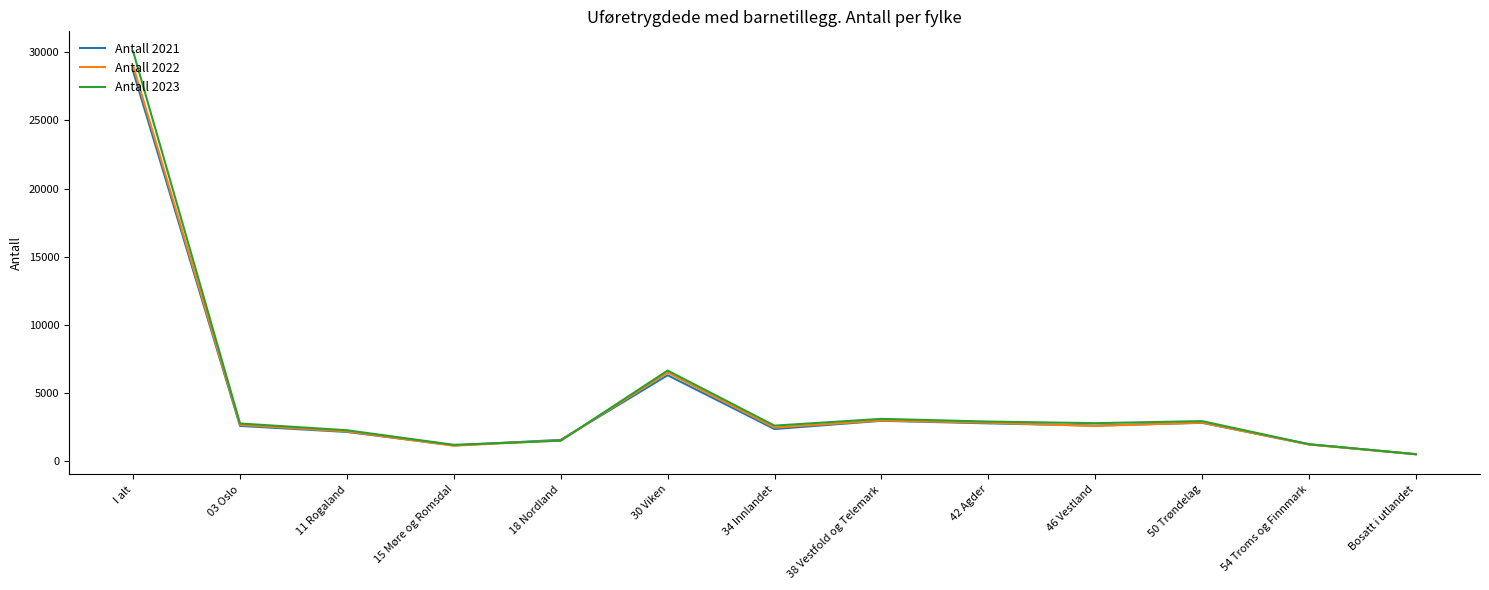

Is the value of Antall 2023 at 30 Viken greater than the value of Antall 2021 at 11 Rogaland?

Yes